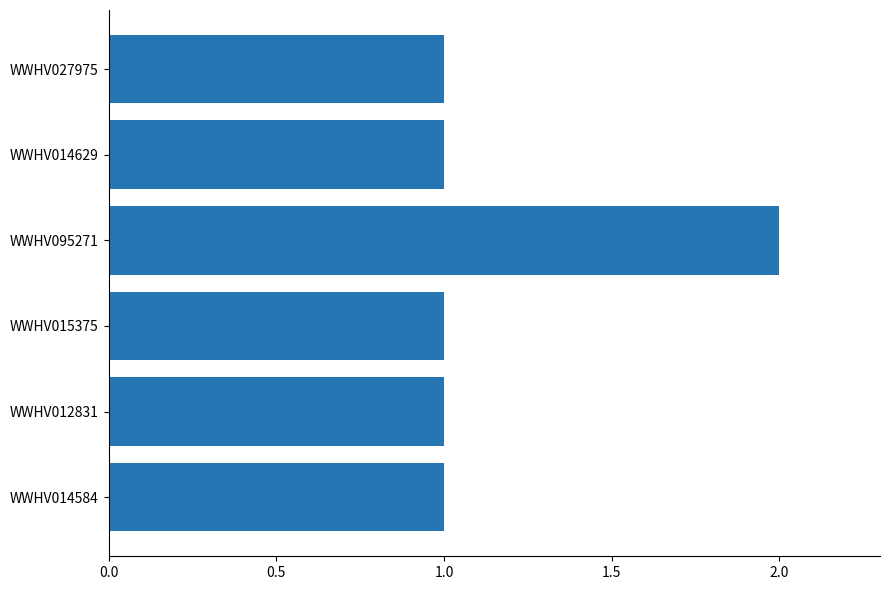

Reading bottom to top, extract all data points from this chart.

1	1	1	2	1	1